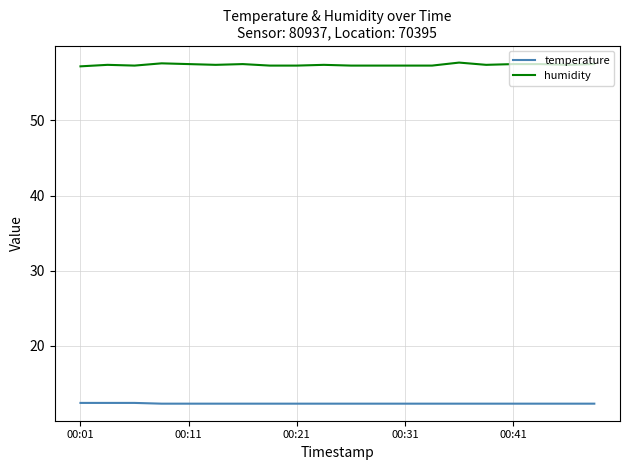

What is the difference between the second highest and minimum values in the temperature series?

0.1